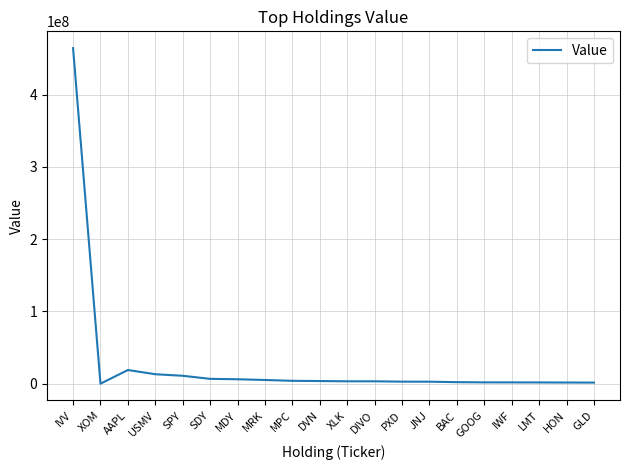

The chart shows a value of 10953557 at SPY. True or false?

True